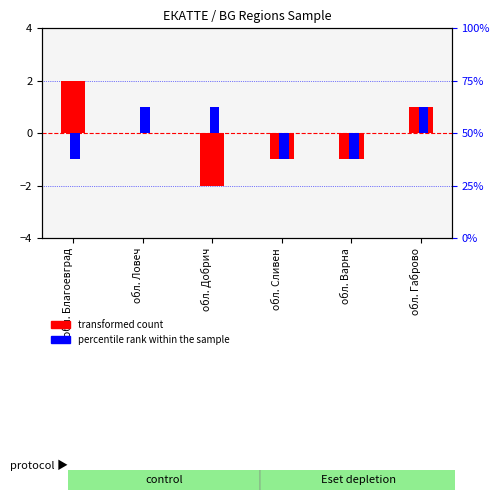

At which label is transformed count closest to 0?

обл. Ловеч